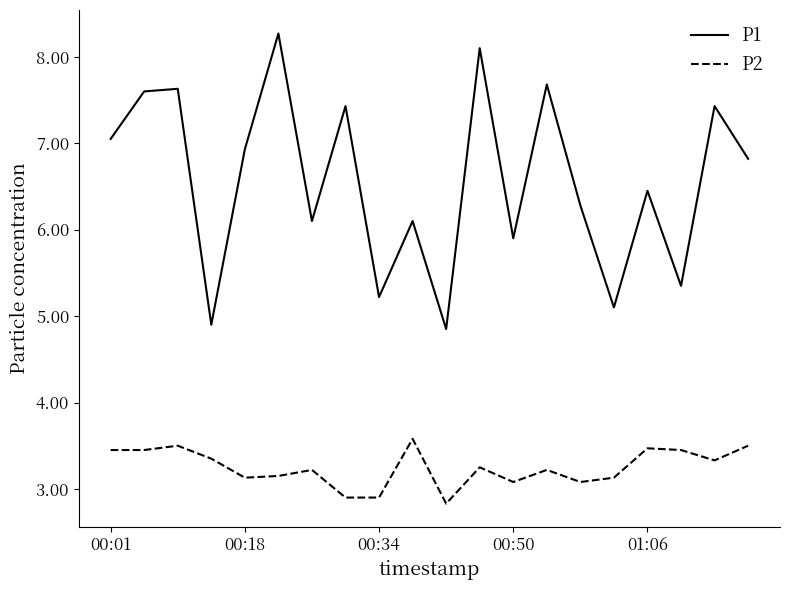

List the series in order of their overall mean, lowest first.

P2, P1